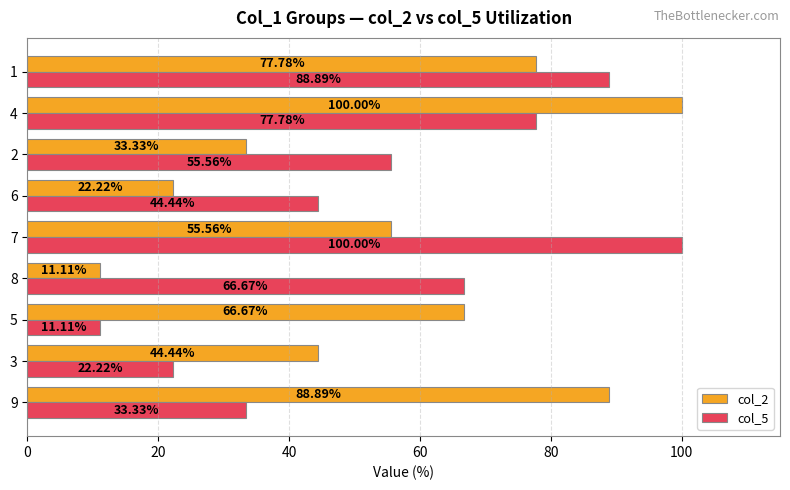

What is the difference between the highest and lowest values at 7?

44.4